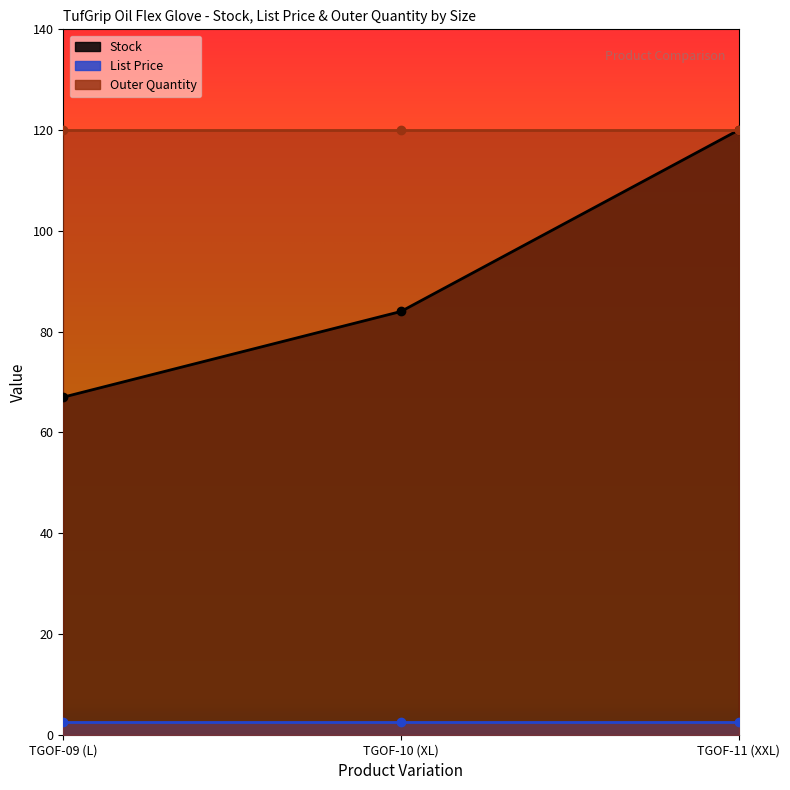

Which has a higher value, TGOF-11 (XXL) or TGOF-09 (L)?

TGOF-11 (XXL)